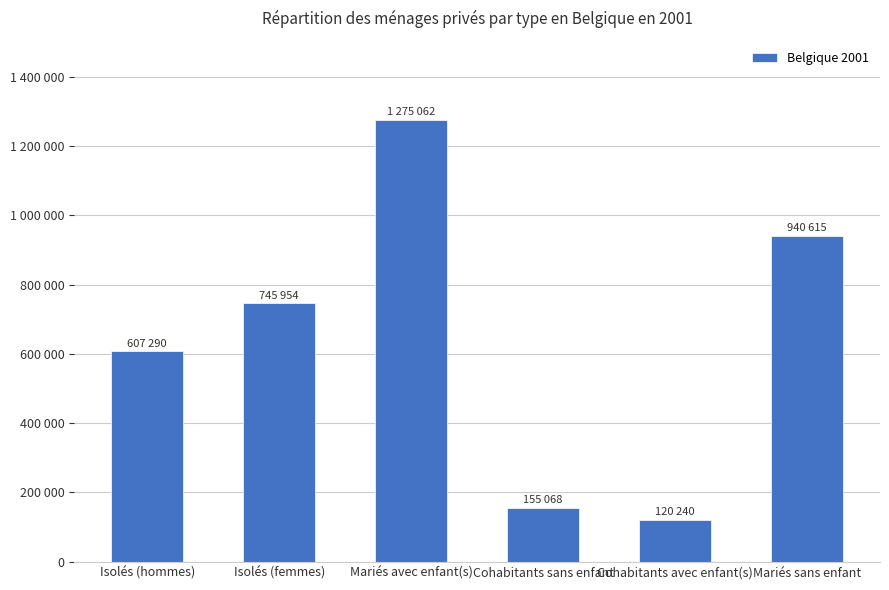

Rank the categories by value from lowest to highest.

Cohabitants avec enfant(s), Cohabitants sans enfant, Isolés (hommes), Isolés (femmes), Mariés sans enfant, Mariés avec enfant(s)